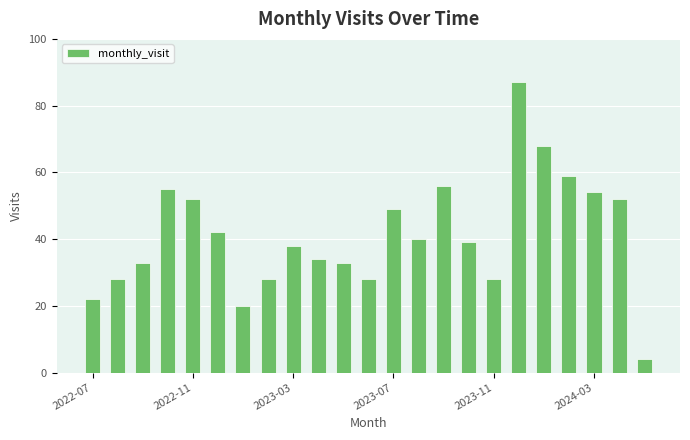

What is the maximum value shown in the chart?

87